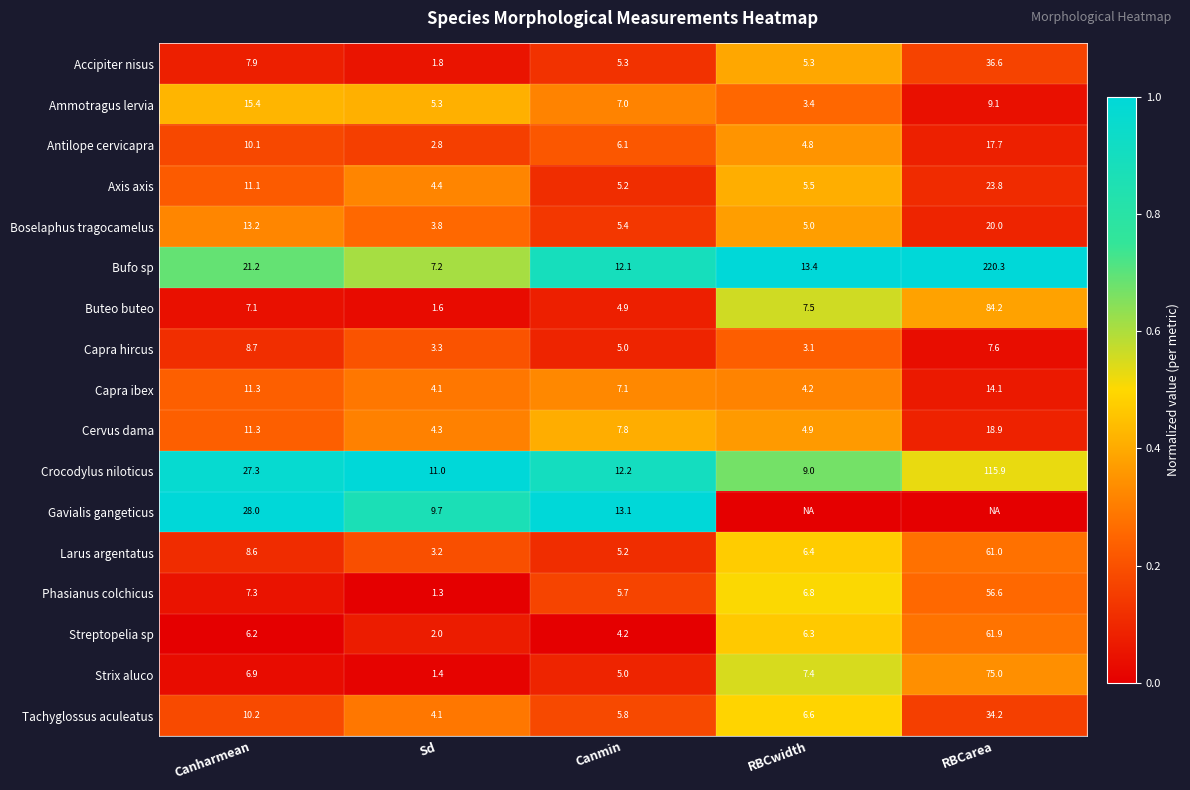

What is the spread (max minus min) of values at Canharmean?

21.8